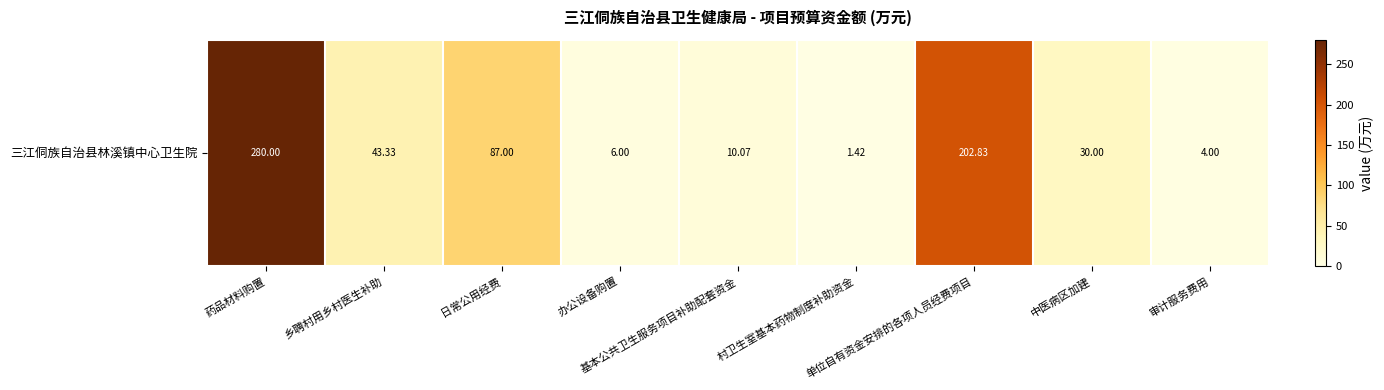

The chart shows a value of 87.0 at 日常公用经费. True or false?

True